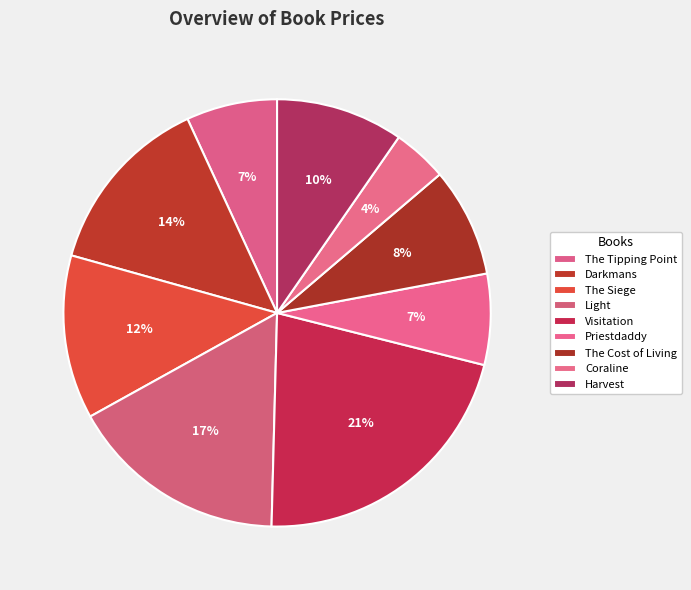

Does Visitation account for over 50% of the chart?

No